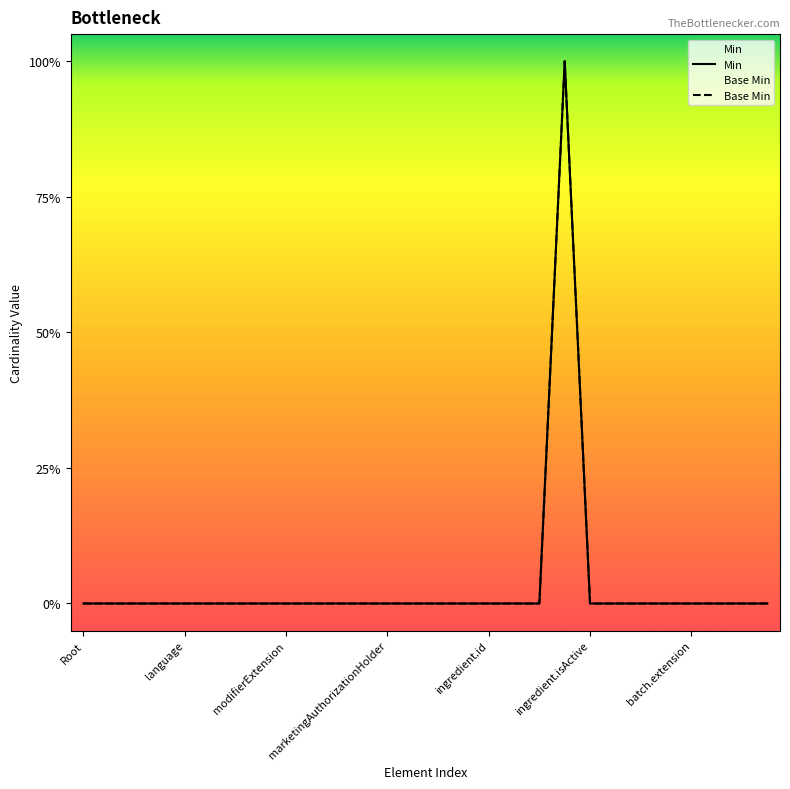

Which series has the largest total across all categories?

Min